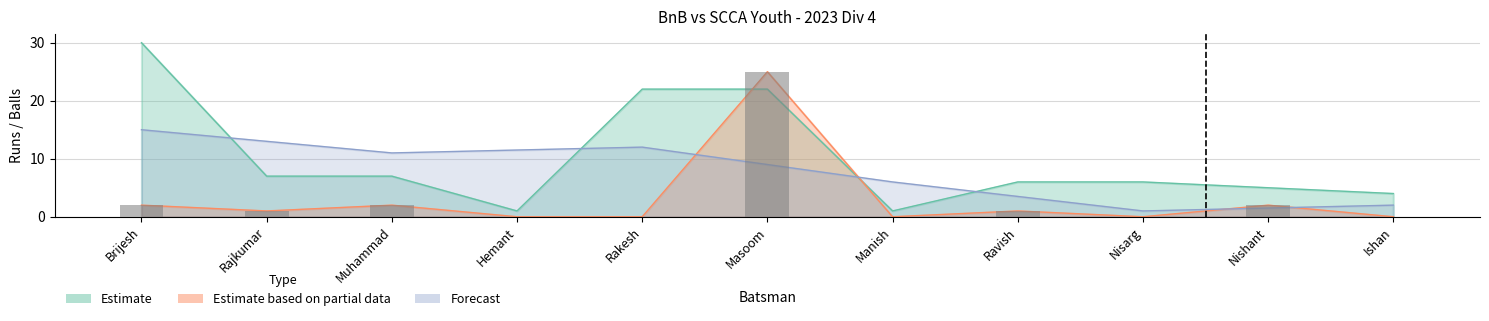

How many values in the BnB Batsmen Runs series exceed 1?

4